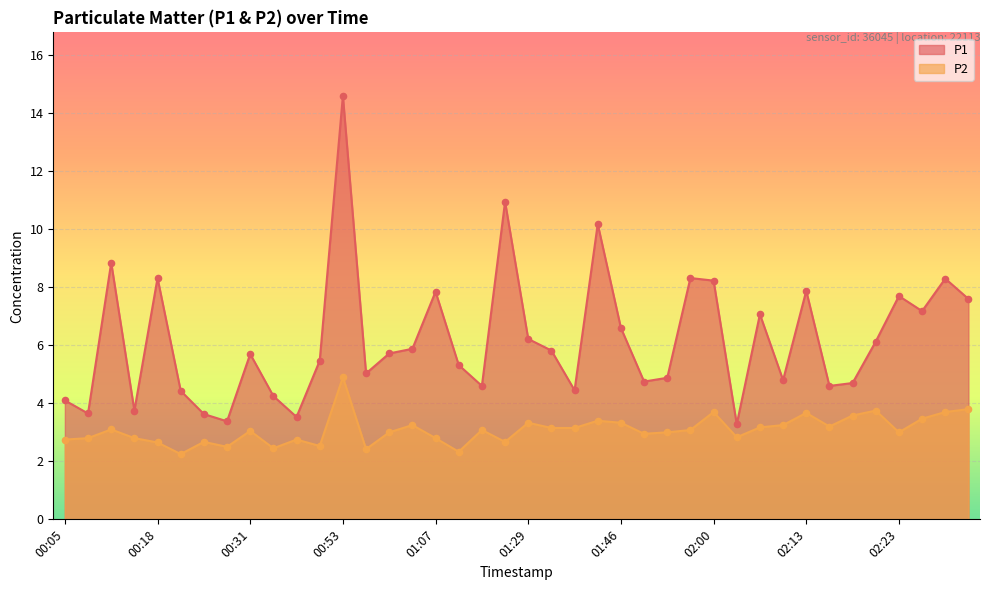

Is the value of P2 at 01:07 greater than the value of P1 at 00:28?

No